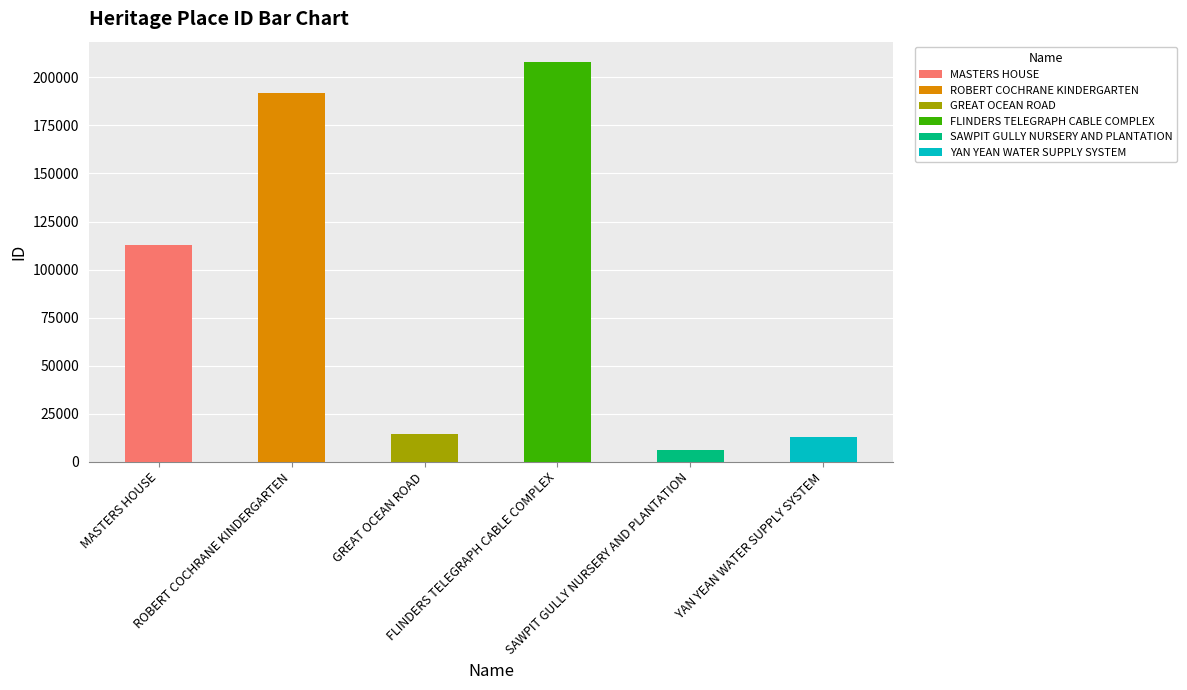

Reading left to right, list all the values displayed in this chart.

112676	192138	14228	208208	6069	13088